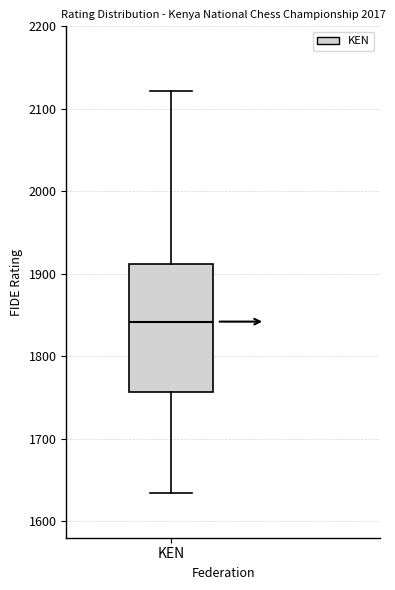

Where does the median line of the box for KEN sit on the y-axis? The values are not printed on the chart, so give them approximately, as read against the axis.

1840